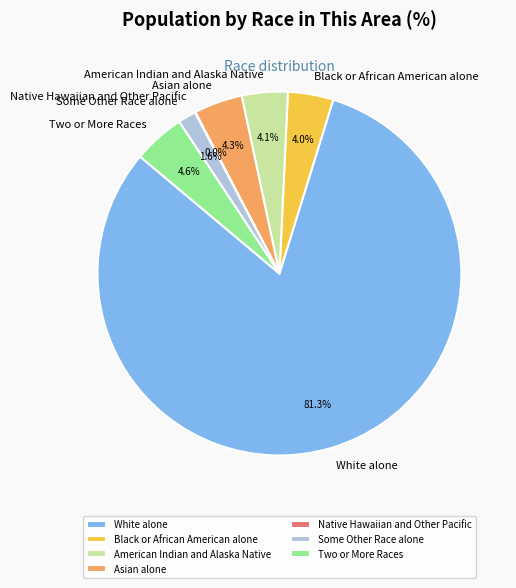

What is the majority slice?

White alone